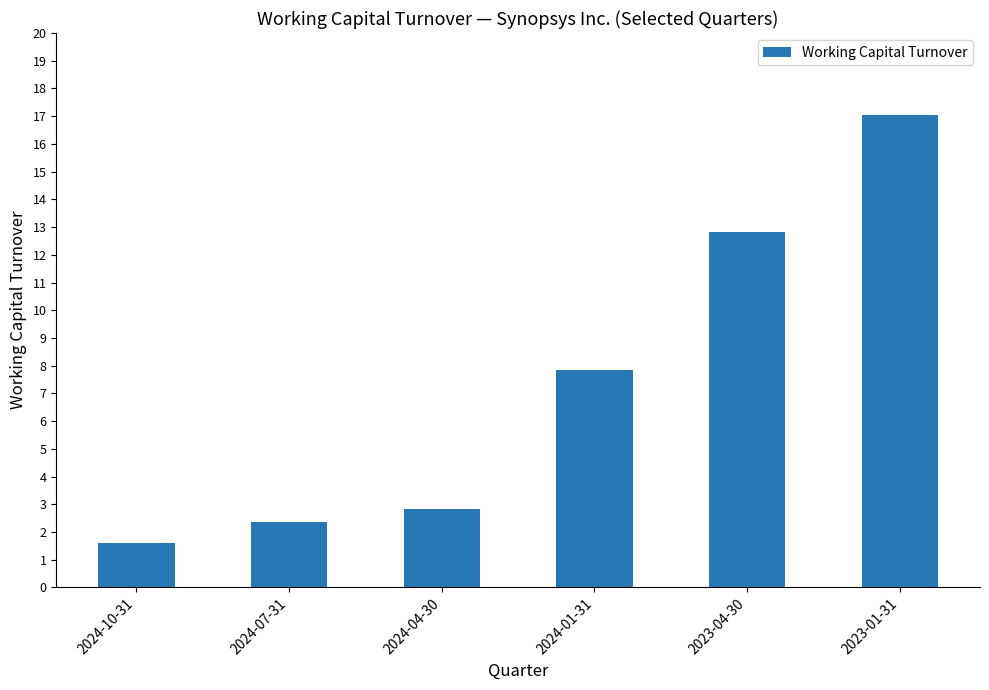

True or false: the data shows 0.7 at 2024-04-30.

False